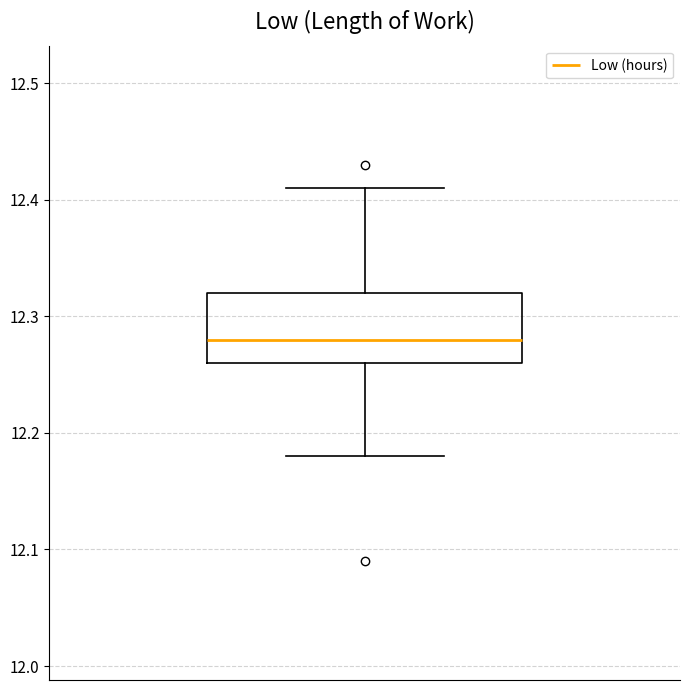

Transcribe this box plot: give where the median line is, the range the box spans, and where the two whiskers end, as read against the y-axis. The values are not printed on the chart, so give them approximately, as read against the axis.

median 12.28, box 12.26 to 12.32, whiskers 12.18 to 12.41